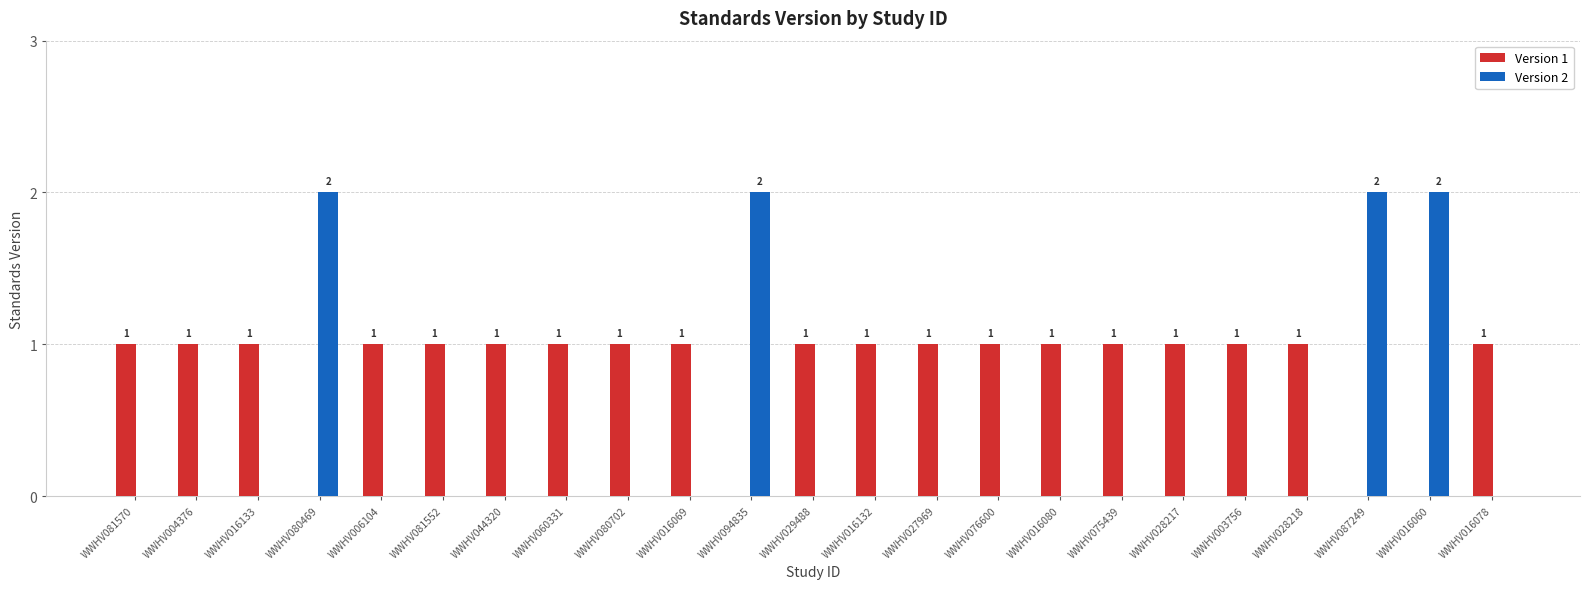

What is the total value across all series at WWHV016132?

1